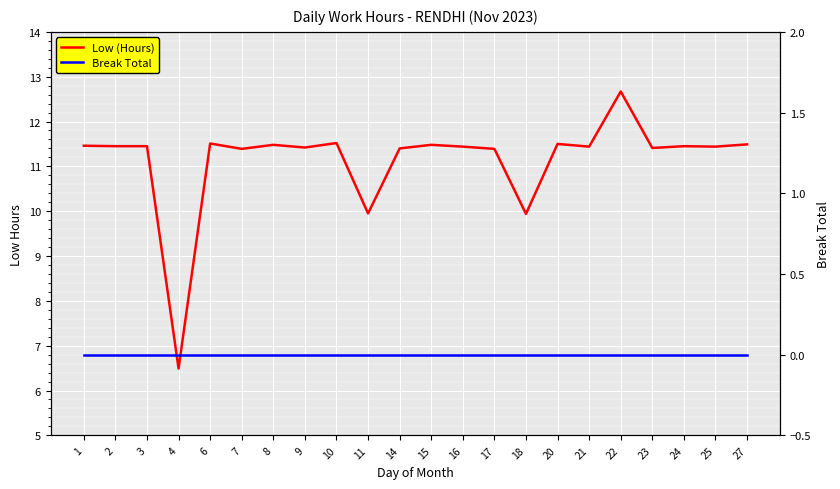

What is the difference between the second highest and minimum values in the Low (Hours) series?

5.0